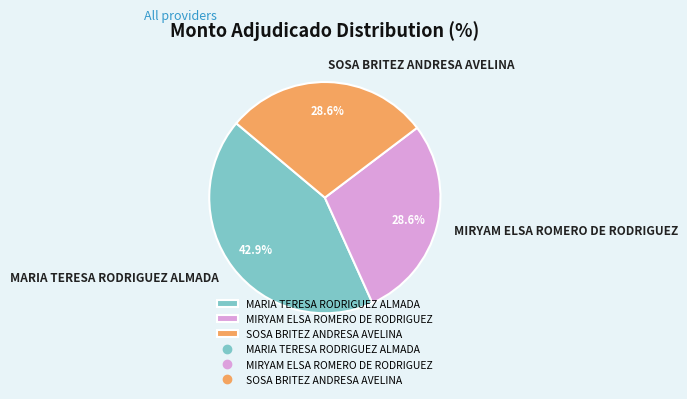

Is it true that MARIA TERESA RODRIGUEZ ALMADA is 54% of the pie?

False